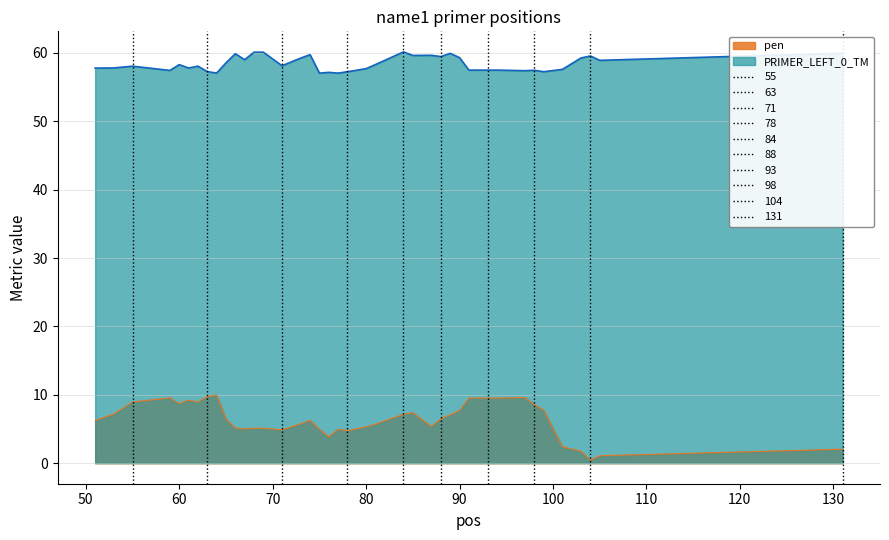

List the series in order of their overall mean, highest first.

PRIMER_LEFT_0_TM, pen